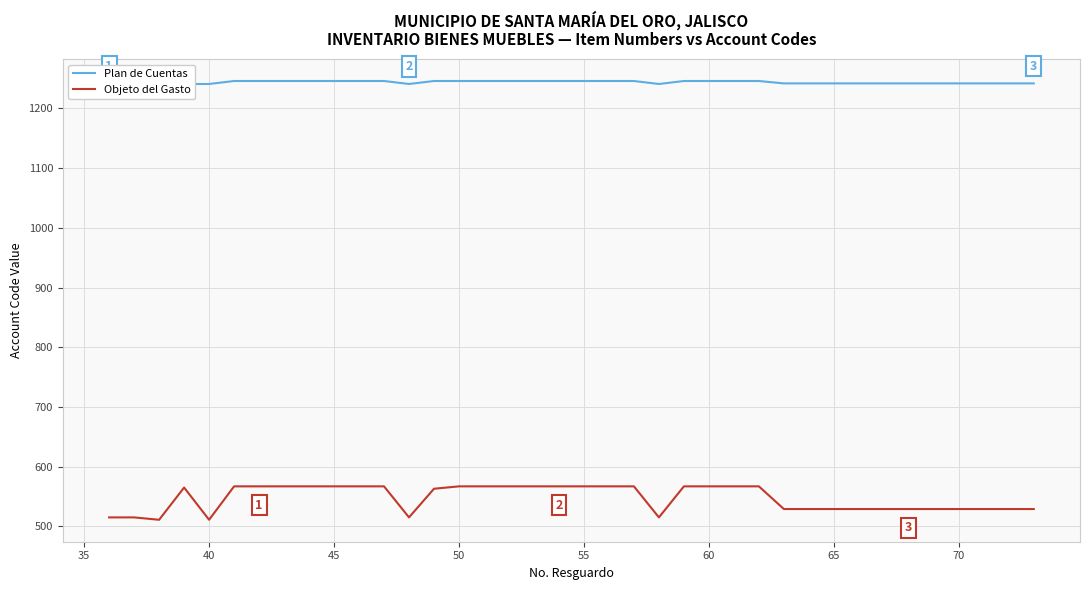

What is the minimum value for Plan de Cuentas?

1241